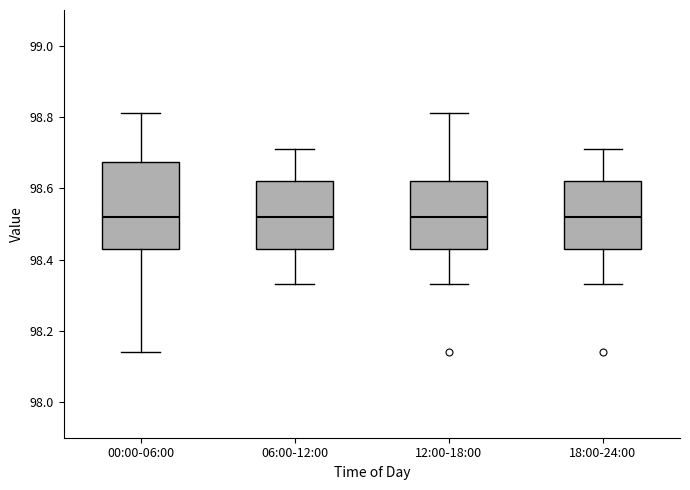

Comparing the boxes themselves (not the whiskers), which one is the tallest?

00:00-06:00